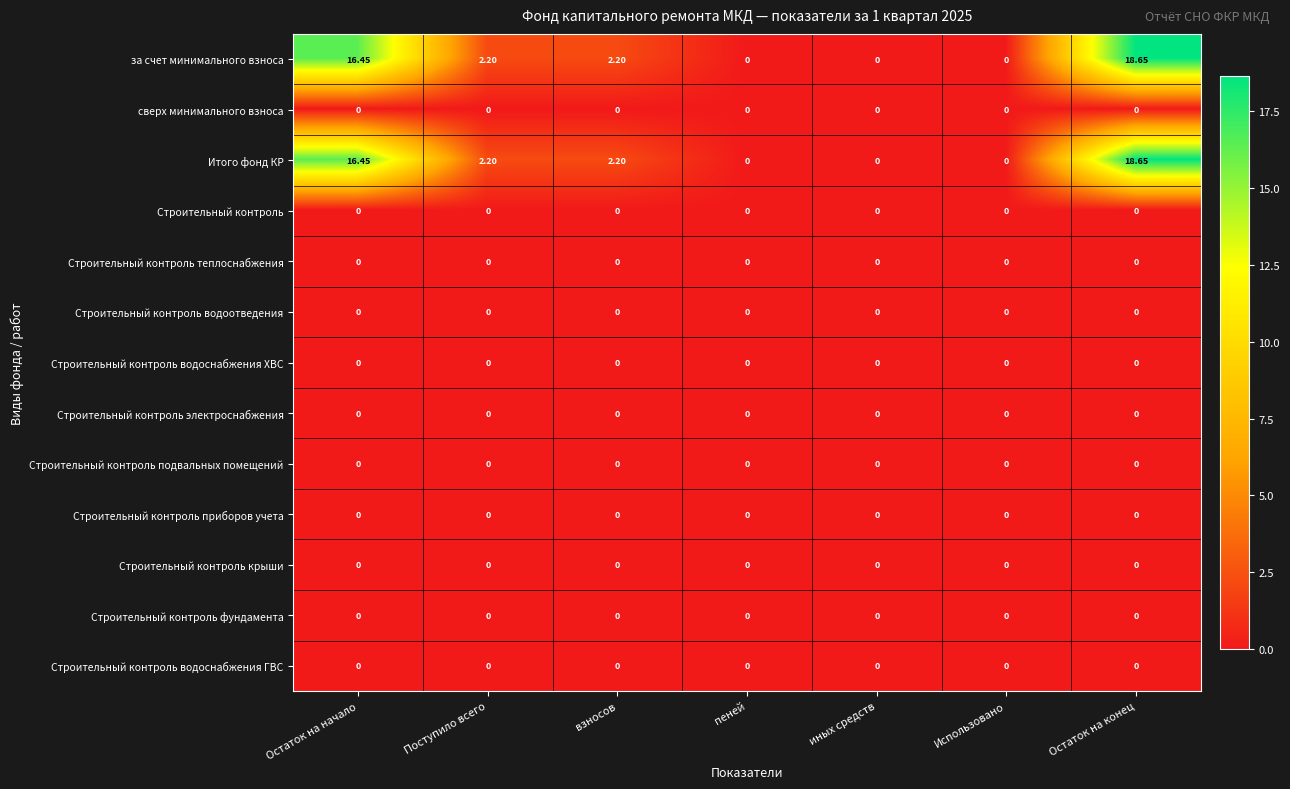

Count the number of data series in this chart.

13